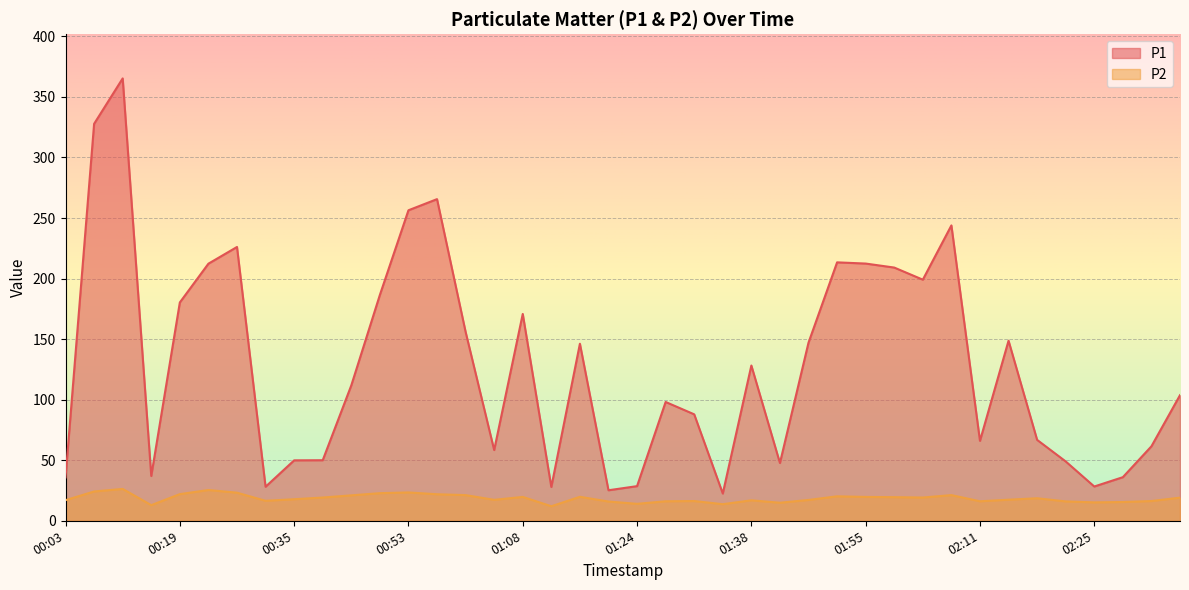

True or false: P2 and P1 cross at least once.

False